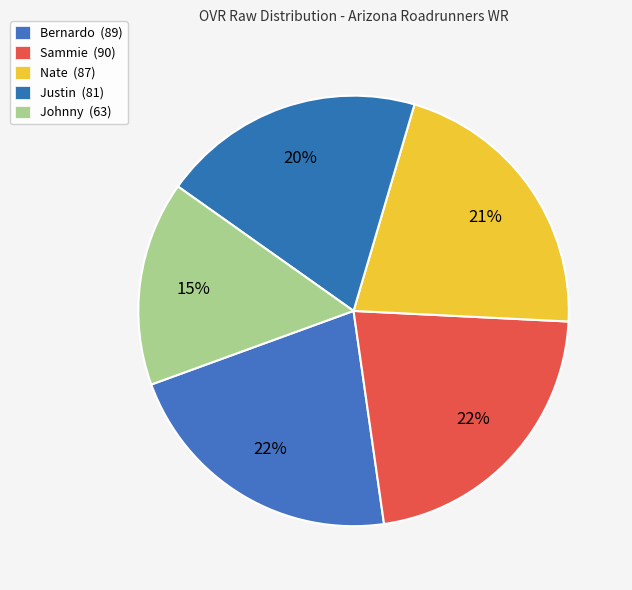

How many slices are in this pie chart?

5